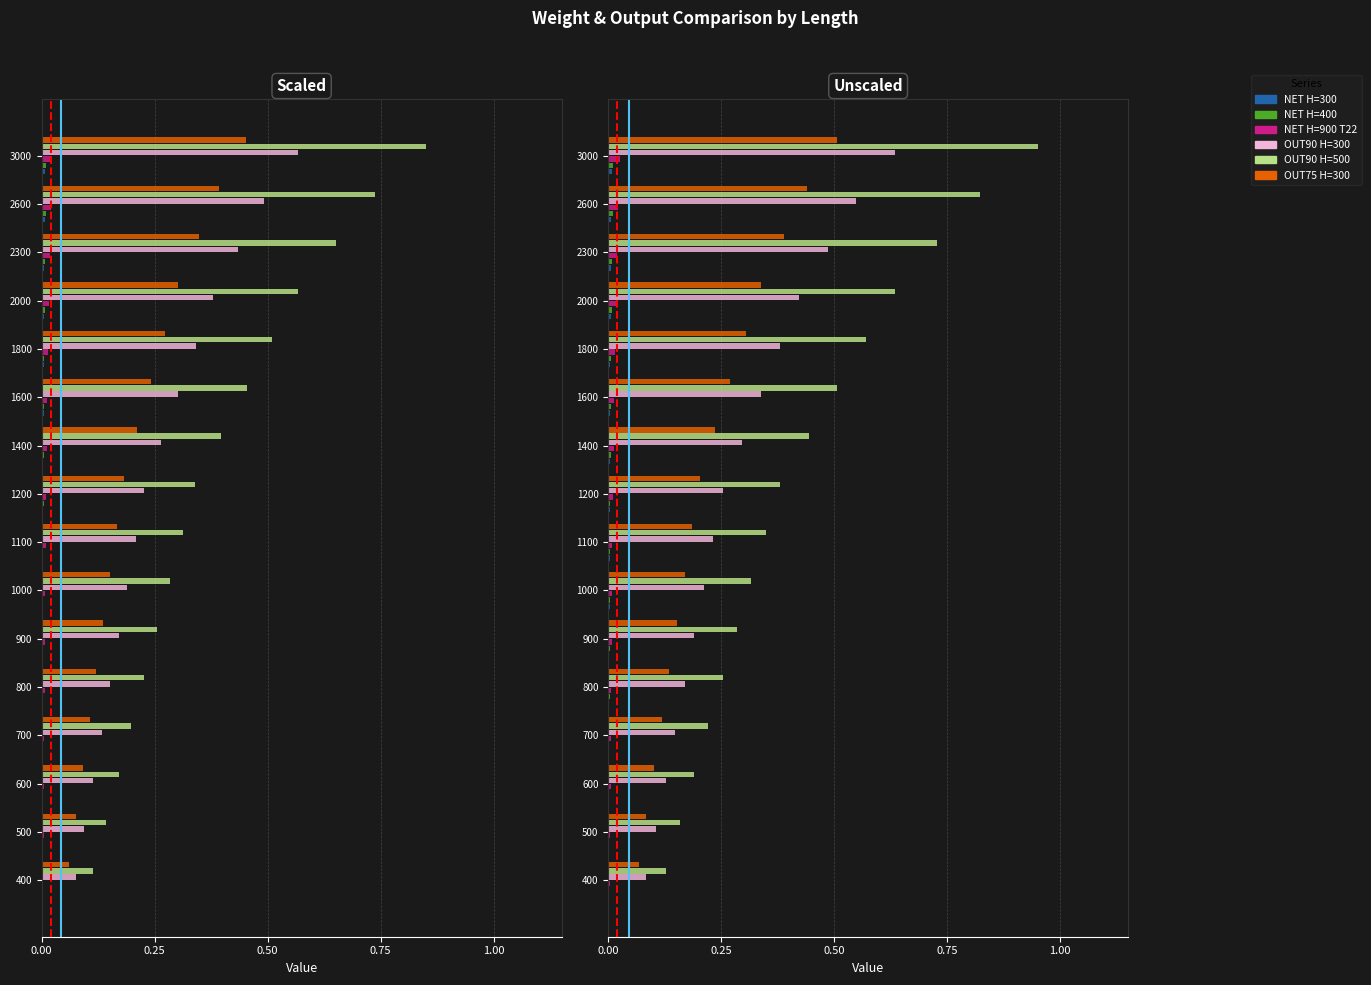

What is the sum of all NET H=300 values?

0.1